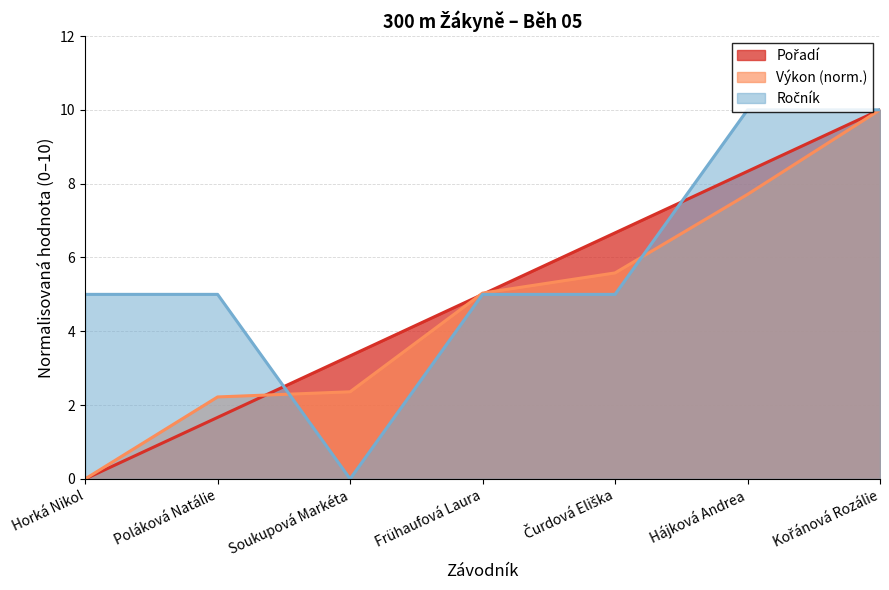

True or false: Pořadí has more than 0 points higher than both neighbors.

False